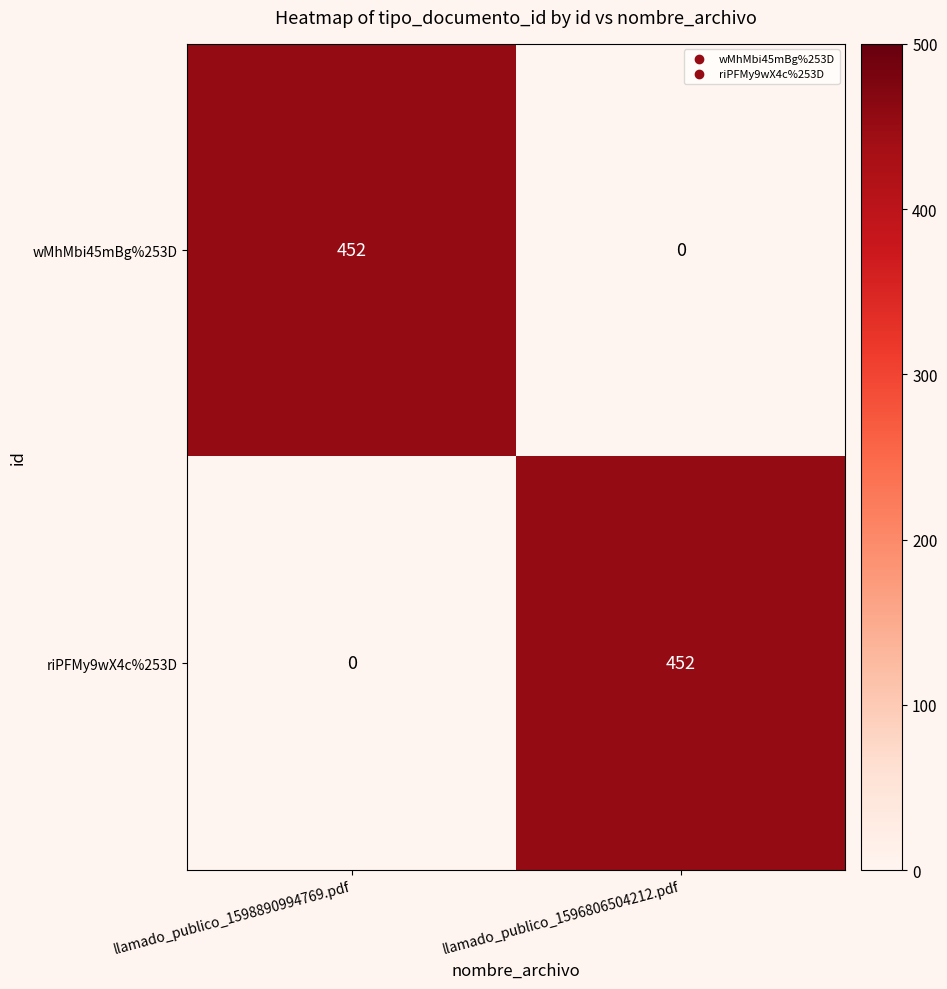

Is it true that riPFMy9wX4c%253D equals 0 at llamado_publico_1598890994769.pdf?

True